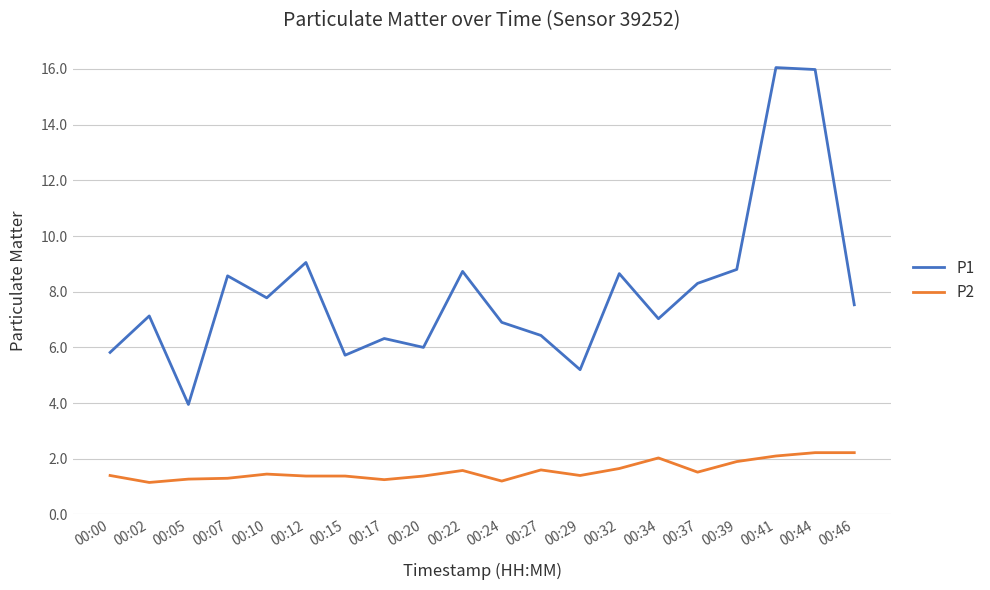

Which series has the widest spread of values?

P1